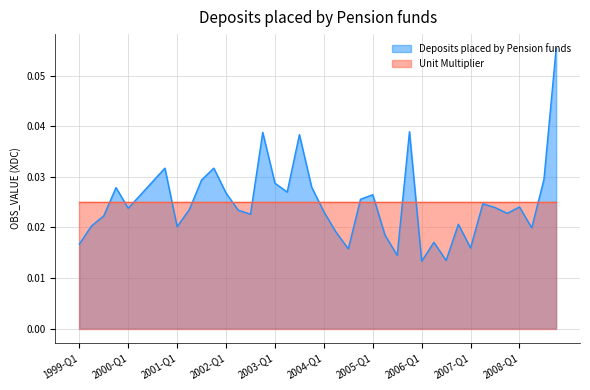

Reading right to left, what are all the values shown in this chart?

0.1	0.0	0.0	0.0	0.0	0.0	0.0	0.0	0.0	0.0	0.0	0.0	0.0	0.0	0.0	0.0	0.0	0.0	0.0	0.0	0.0	0.0	0.0	0.0	0.0	0.0	0.0	0.0	0.0	0.0	0.0	0.0	0.0	0.0	0.0	0.0	0.0	0.0	0.0	0.0